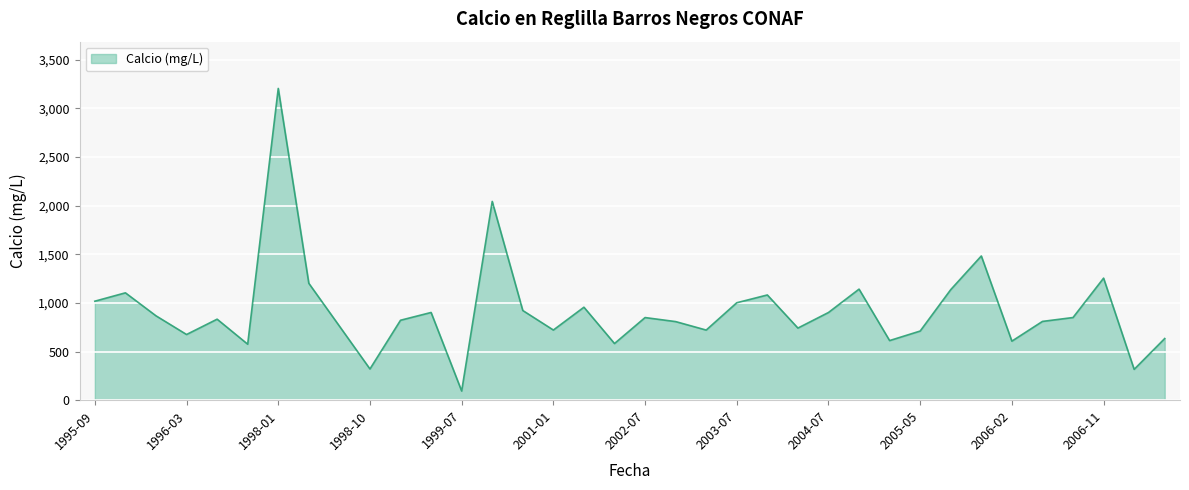

What is the difference between the maximum and second lowest values?

2889.0